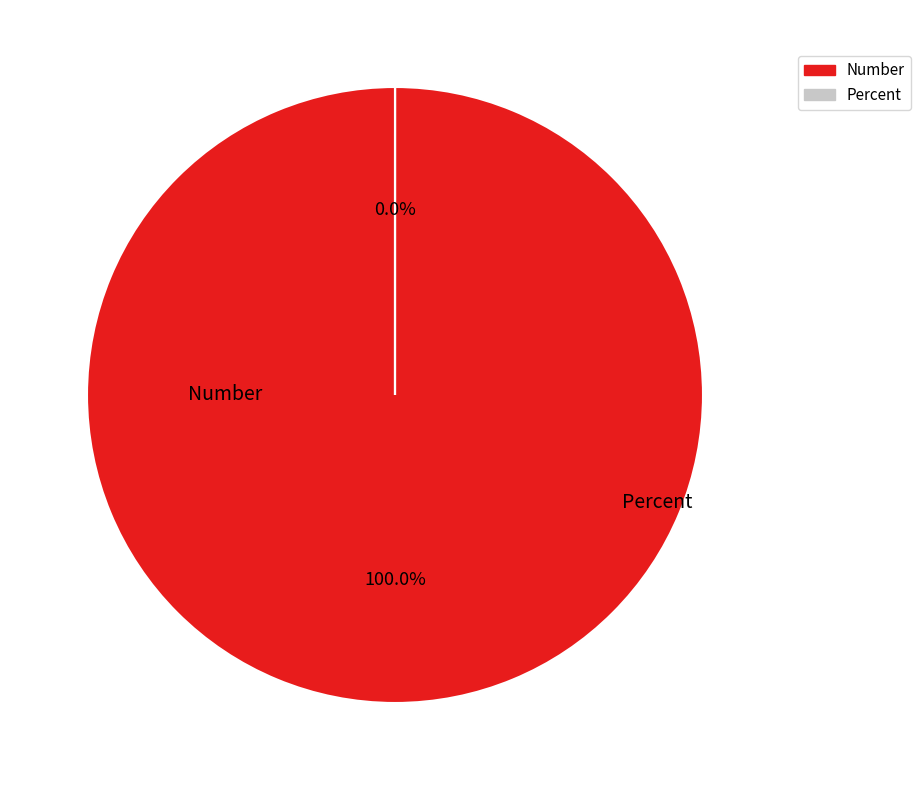

Does Number account for over 50% of the chart?

Yes